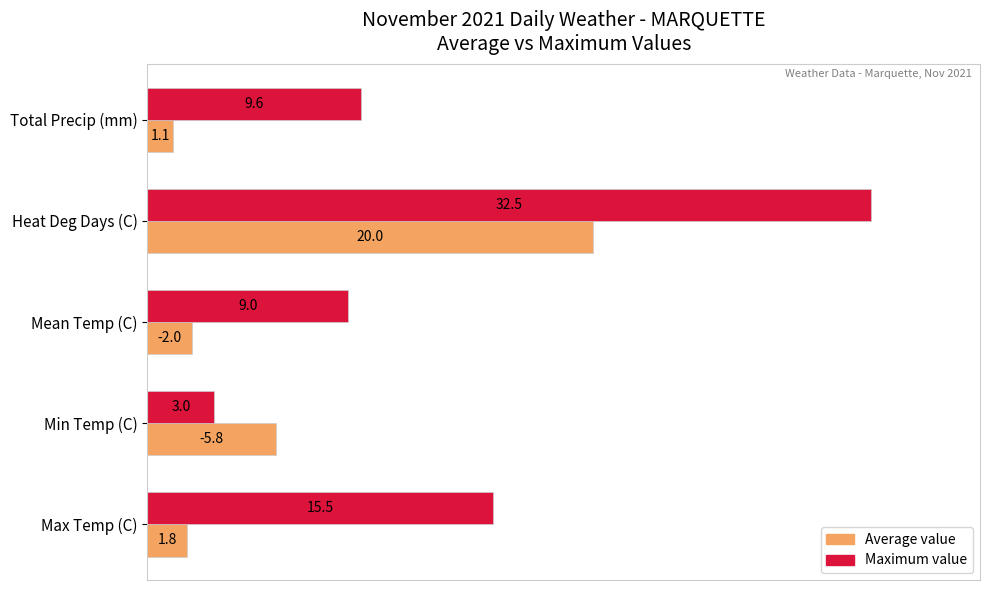

Which series has the largest range (max minus min)?

Maximum value